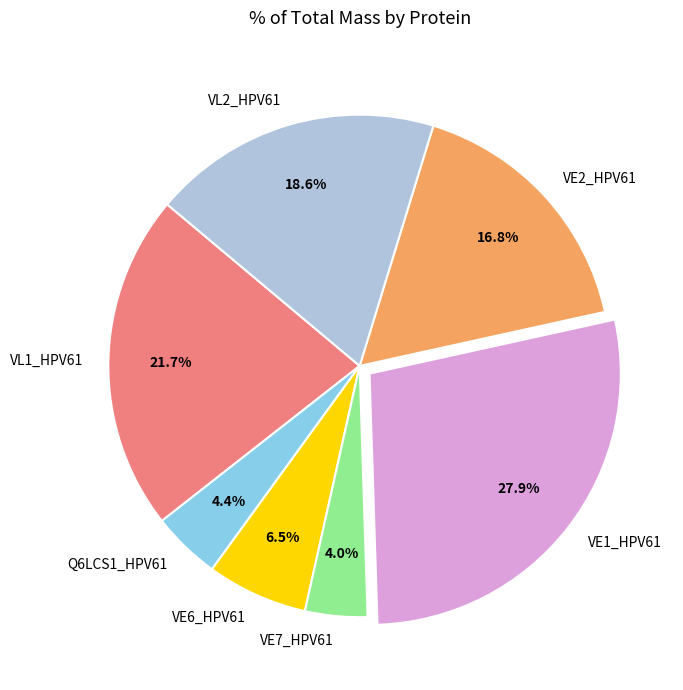

Which slice is the largest?

VE1_HPV61